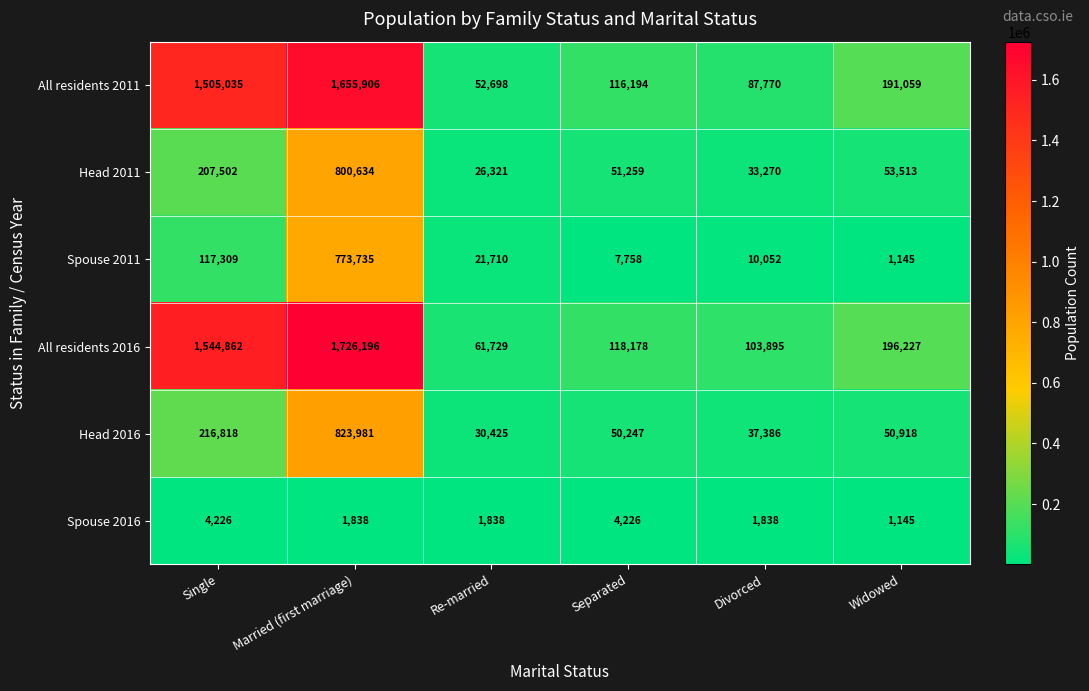

The All residents 2011 series shows 274638 at Widowed. True or false?

False